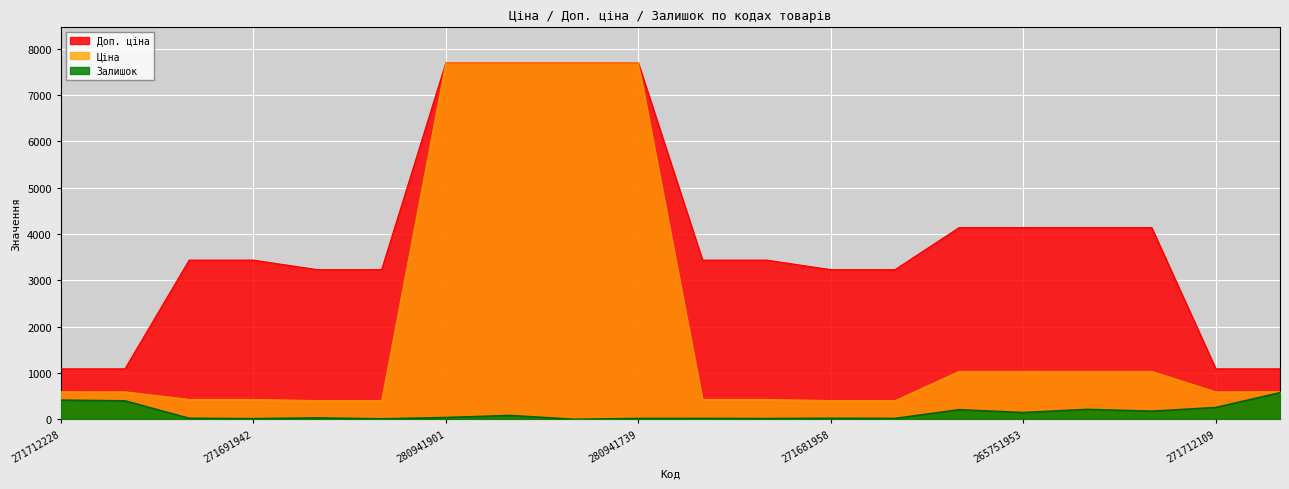

What is the label of the 18th point from the left?

265751942